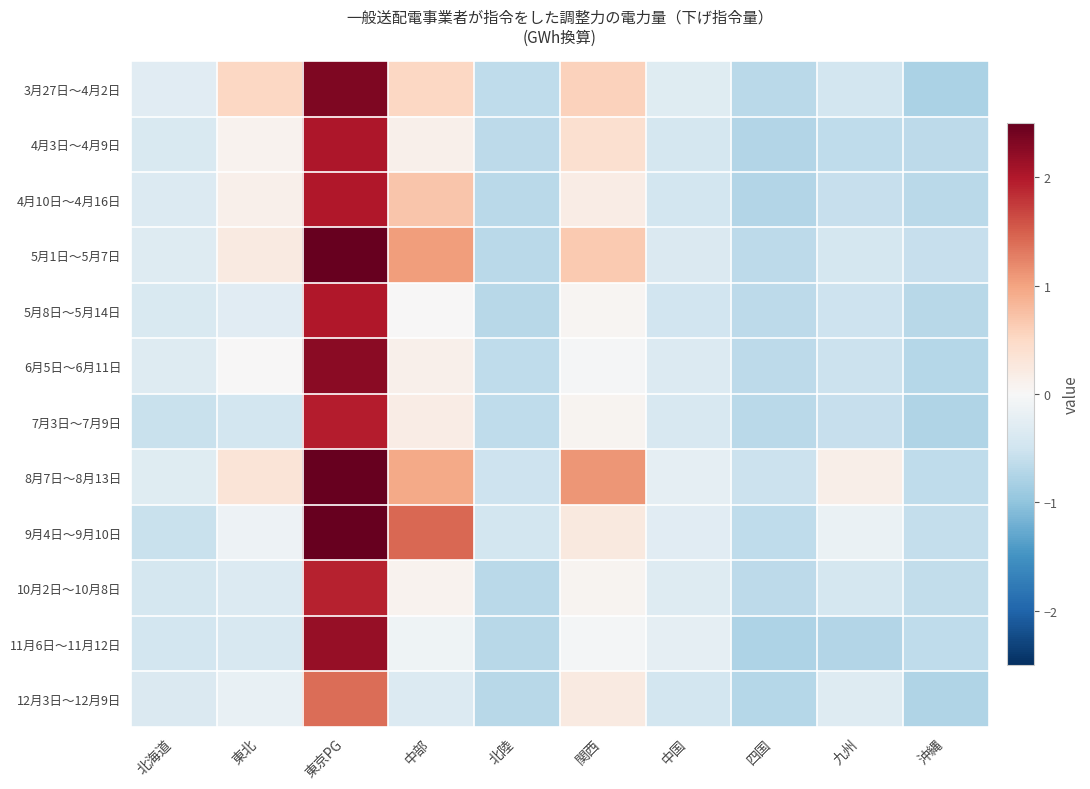

At how many categories does at least one series exceed 2?

1